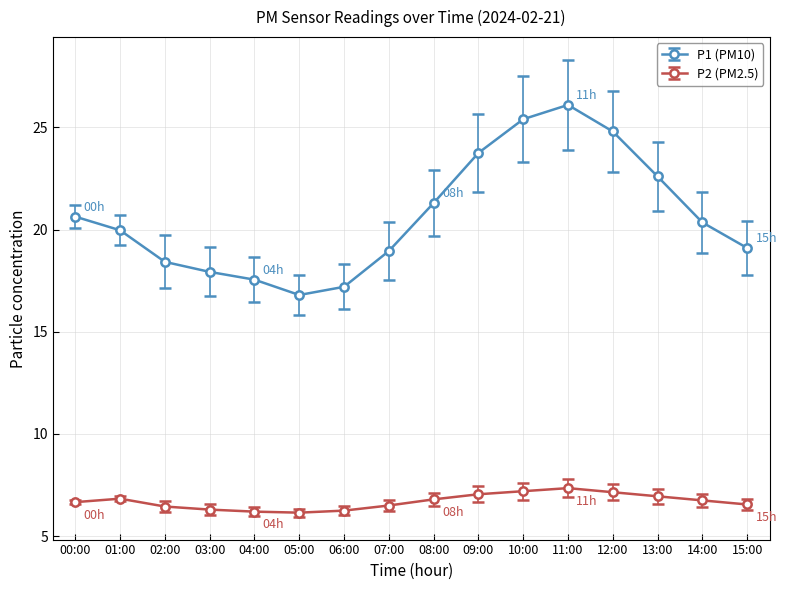

What is the difference between the highest and lowest values at 14:00?

13.6